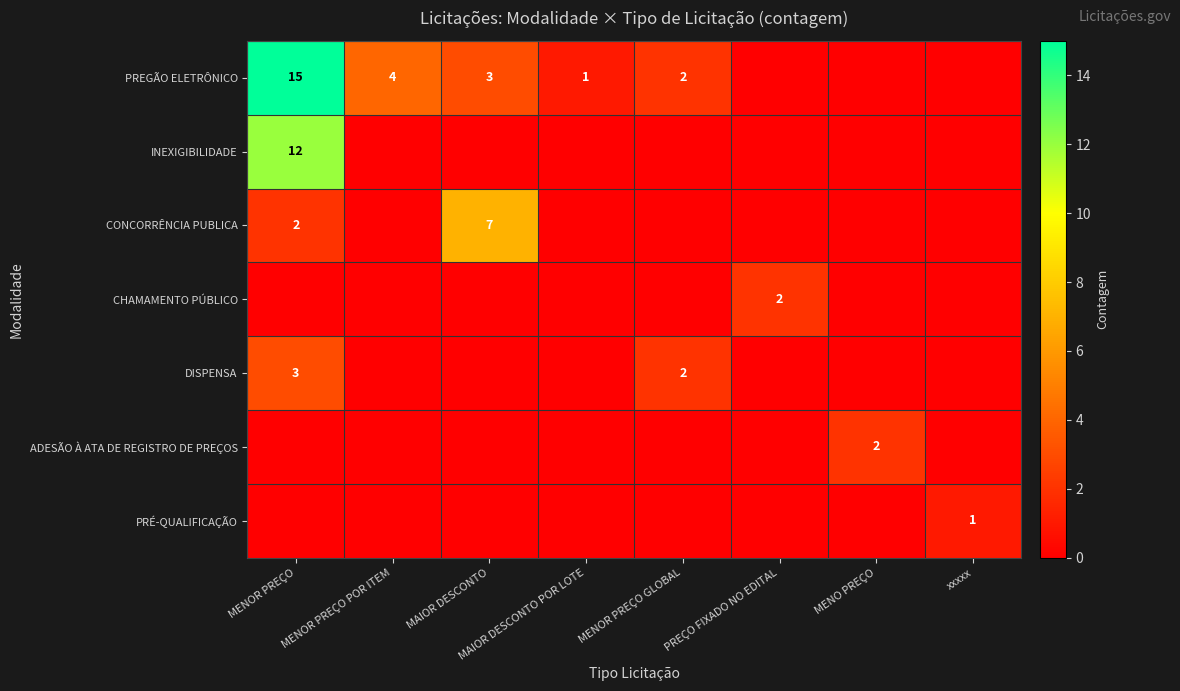

Is it true that PREGÃO ELETRÔNICO equals 2 at MENOR PREÇO GLOBAL?

True